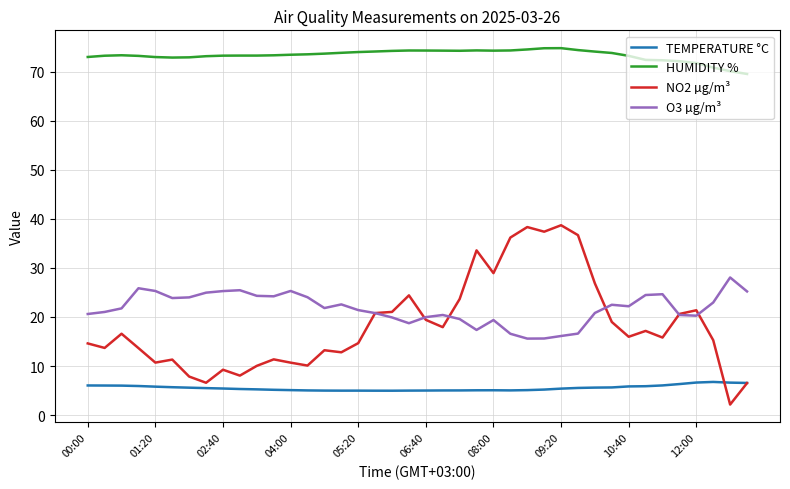

True or false: TEMPERATURE °C and O3 µg/m³ intersect in this chart.

False